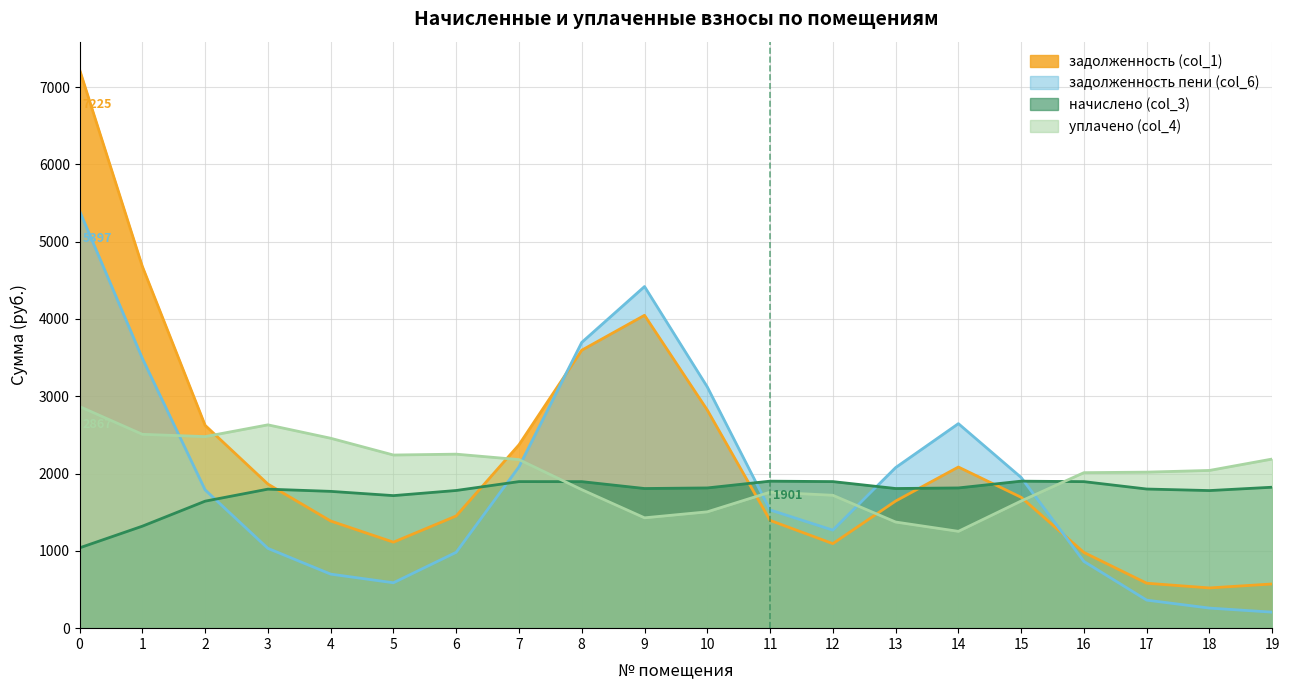

Which series has the largest total across all categories?

задолженность (col_1)